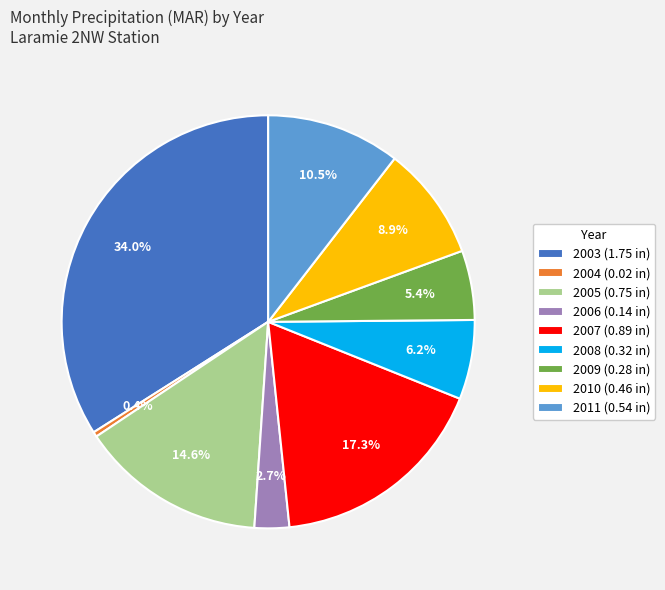

How many slices are in this pie chart?

9